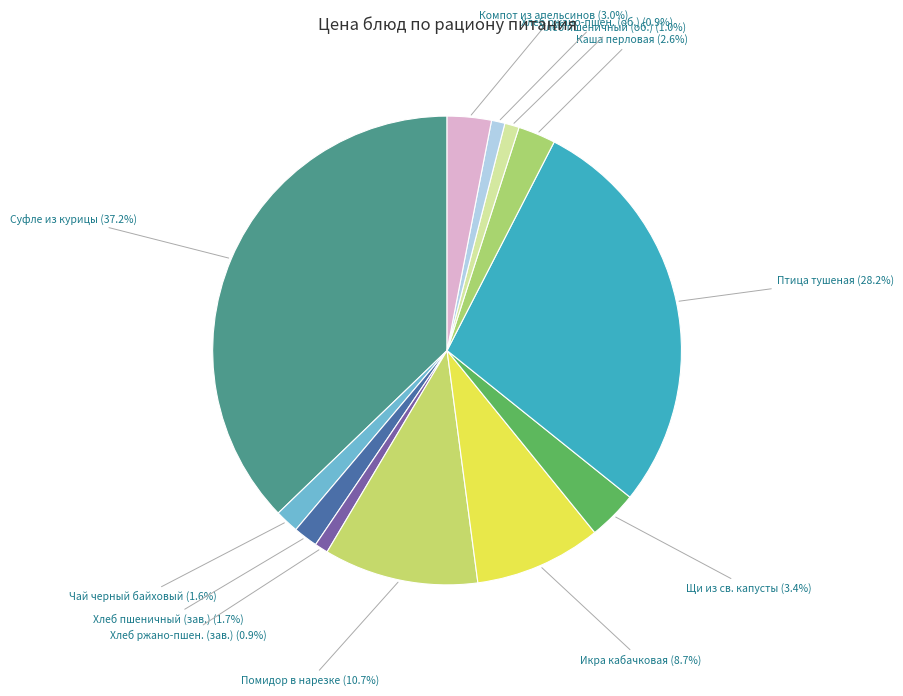

How many slices are in this pie chart?

12